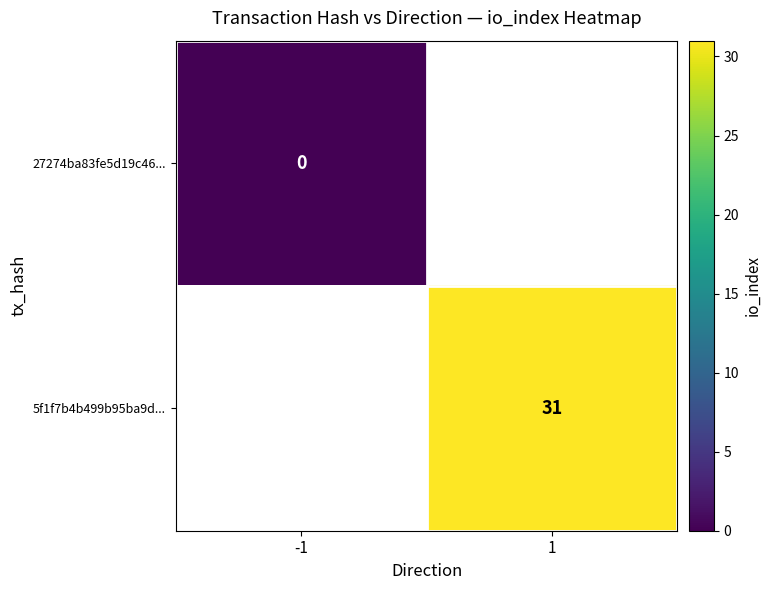

The value of 5f1f7b4b499b95ba9d... at 1 is 31. True or false?

True